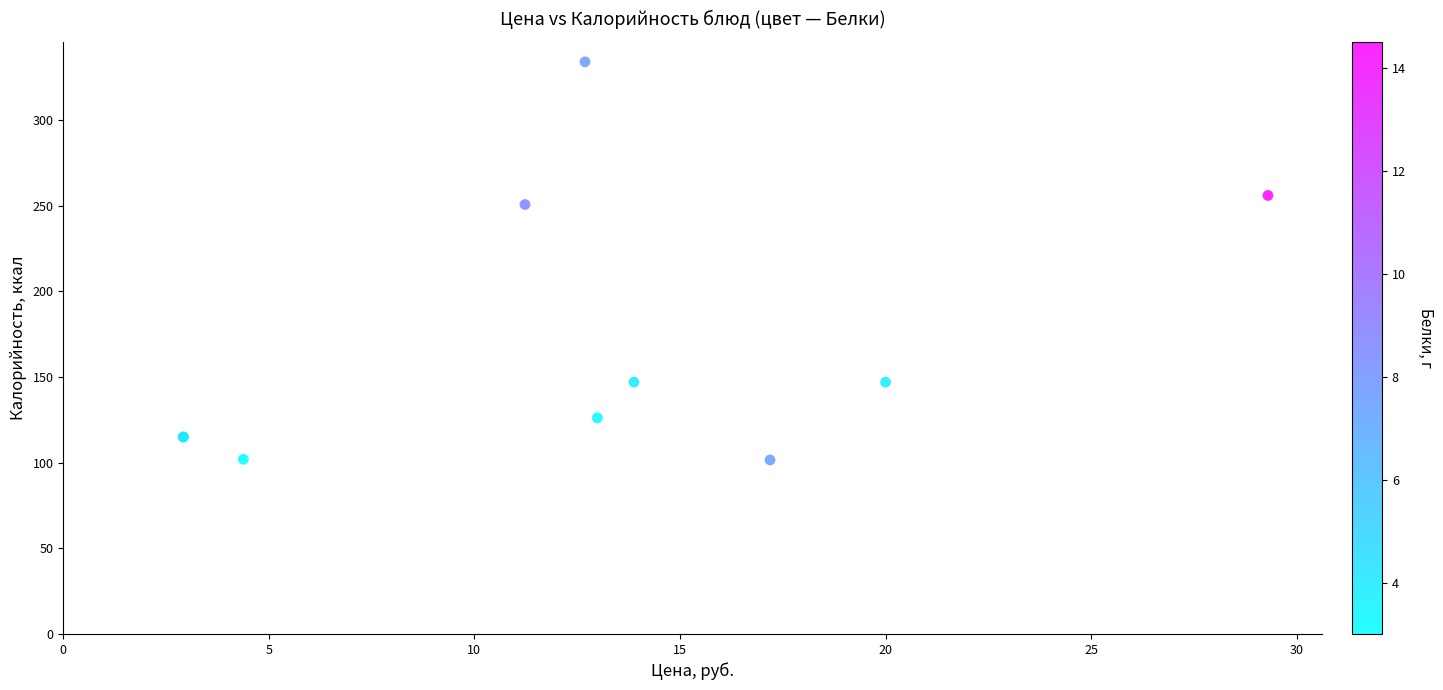

What Y value in the scatter plot is closest to 217?

250.7